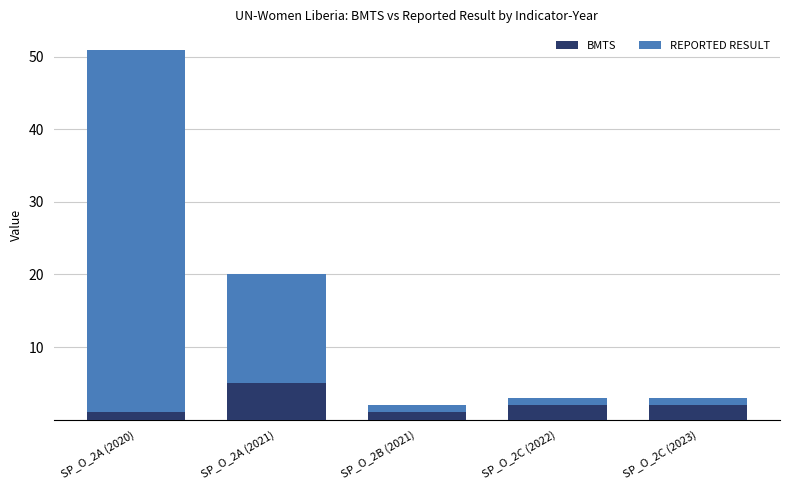

What is the value of the BMTS bar at the 4th from the left?

2